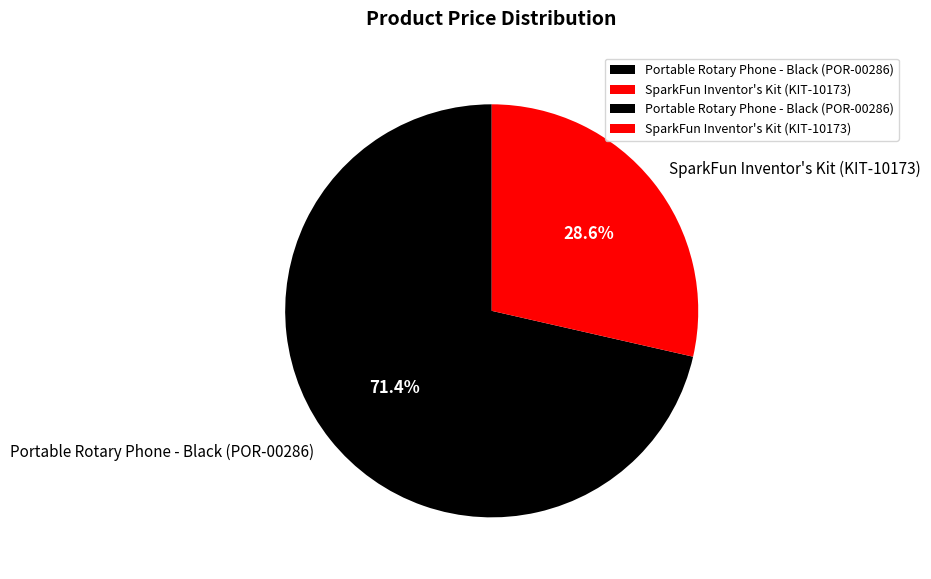

Is SparkFun Inventor's Kit (KIT-10173) the majority of the pie?

No